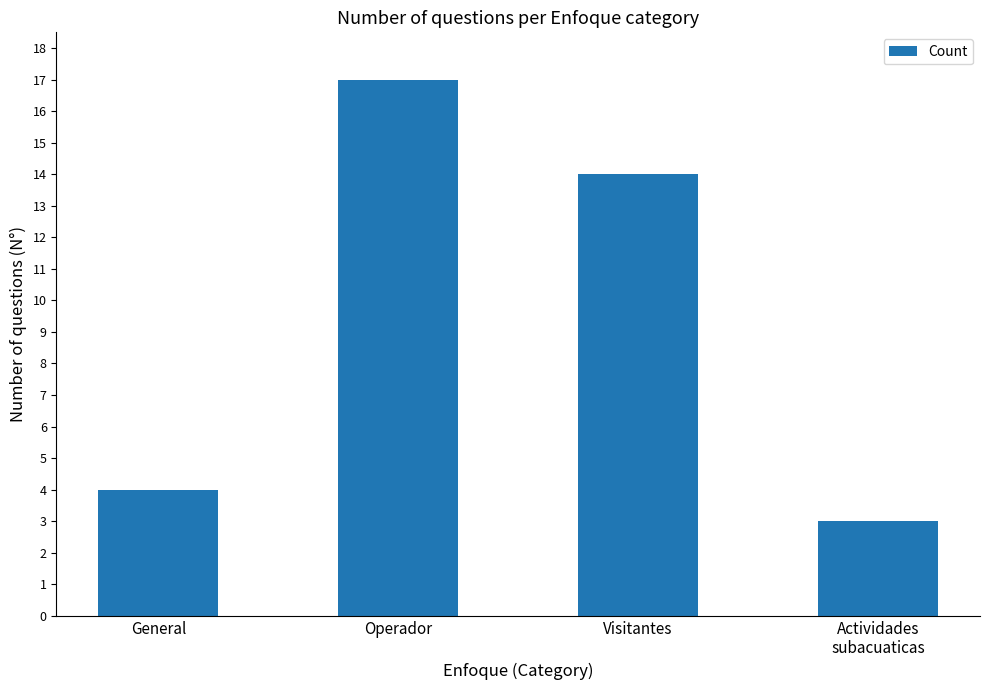

What position from the right is General?

4